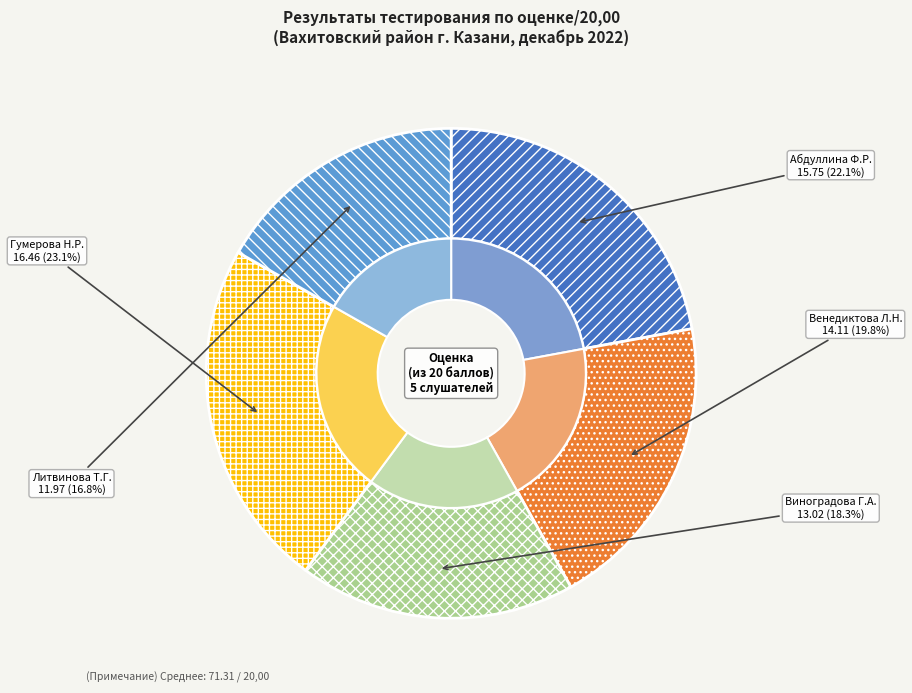

What percentage is the Гумерова Накия Рамиловна slice, to the nearest percent?

23%